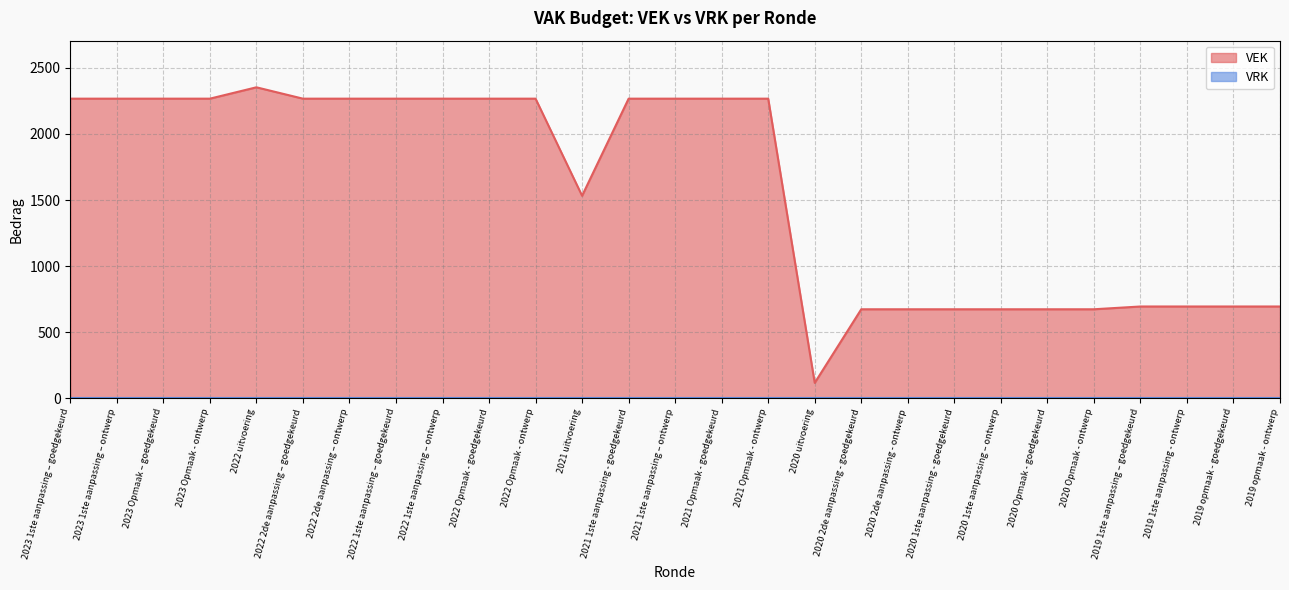

What is the smallest value displayed?

0